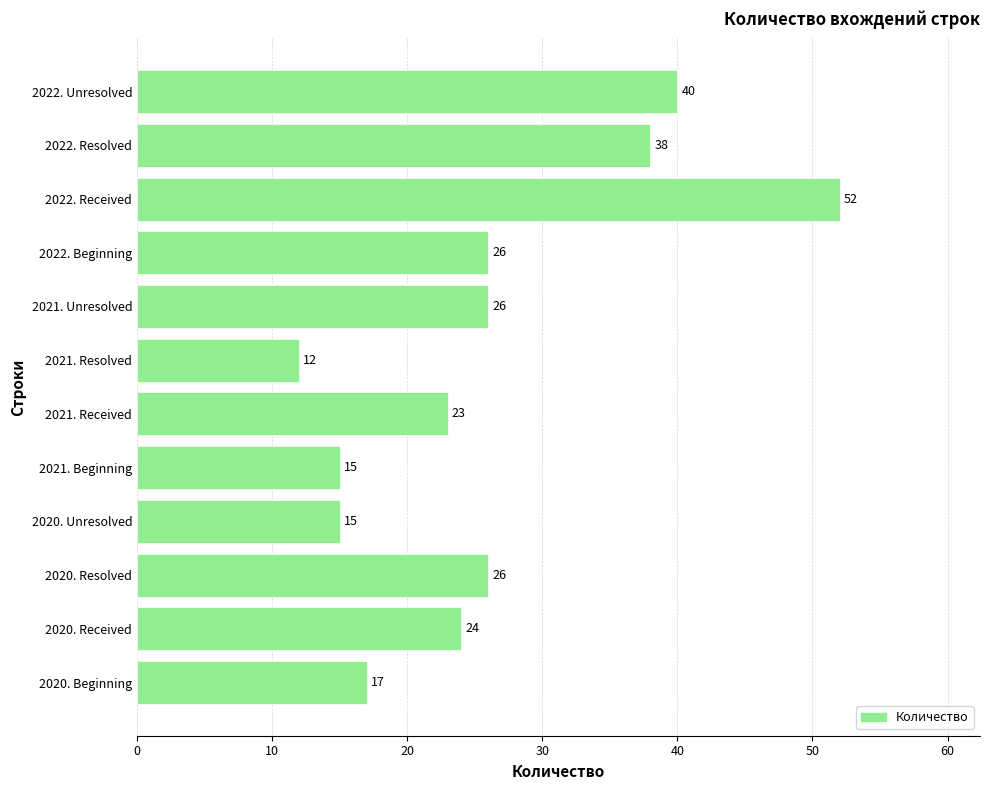

The value at 2020. Beginning is 9. True or false?

False